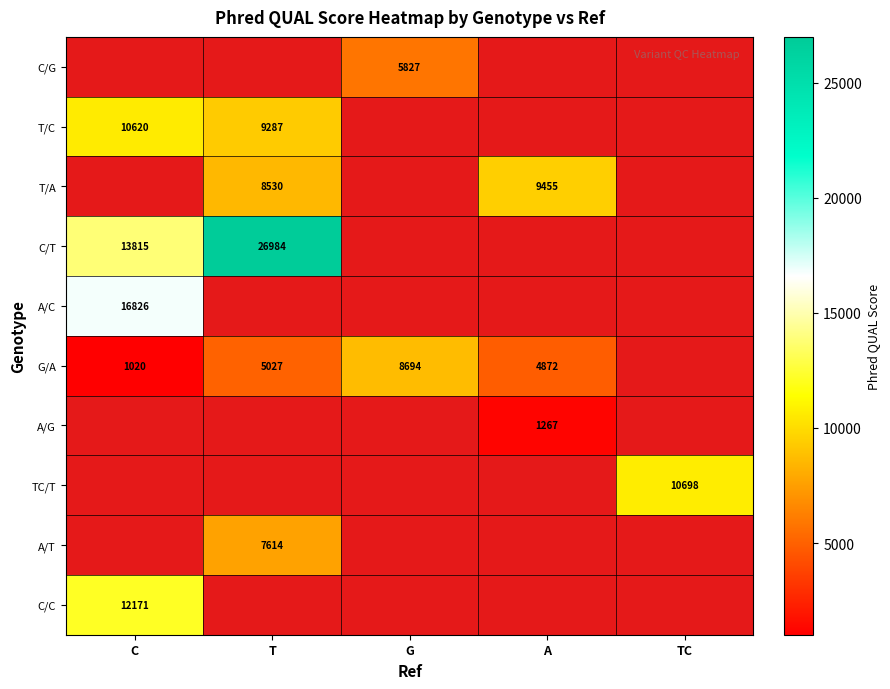

What is the greatest value displayed?

26984.2